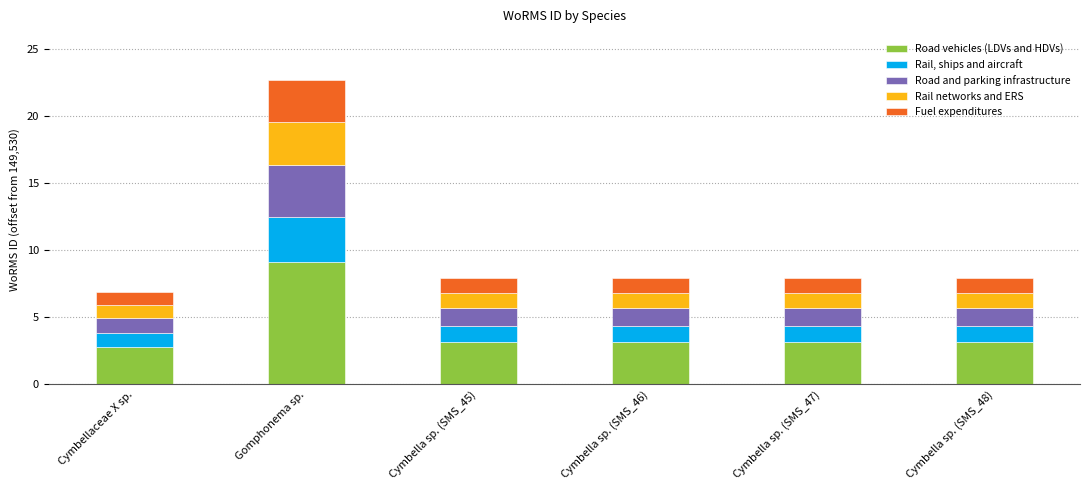

What are all the series names shown in the legend?

Road vehicles (LDVs and HDVs), Rail, ships and aircraft, Road and parking infrastructure, Rail networks and ERS, Fuel expenditures